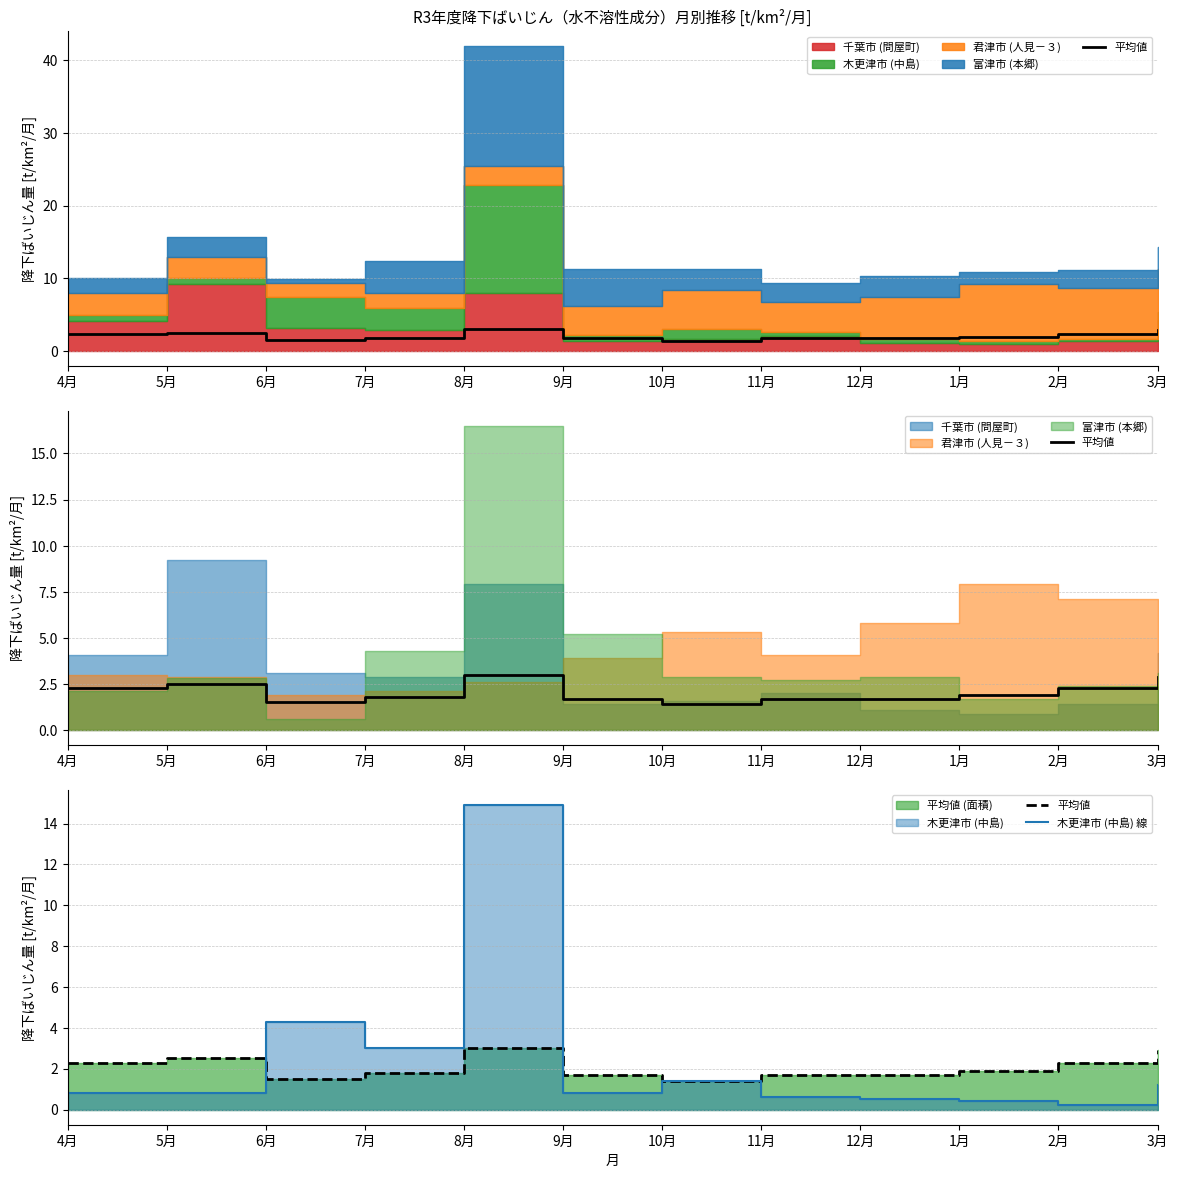

Reading left to right, list all the values displayed in this chart.

平均値: 2.3	2.5	1.5	1.8	3.0	1.7	1.4	1.7	1.7	1.9	2.3	2.9
木更津市 (中島) 線: 0.8	0.8	4.3	3.0	14.9	0.8	1.4	0.6	0.5	0.4	0.2	1.2